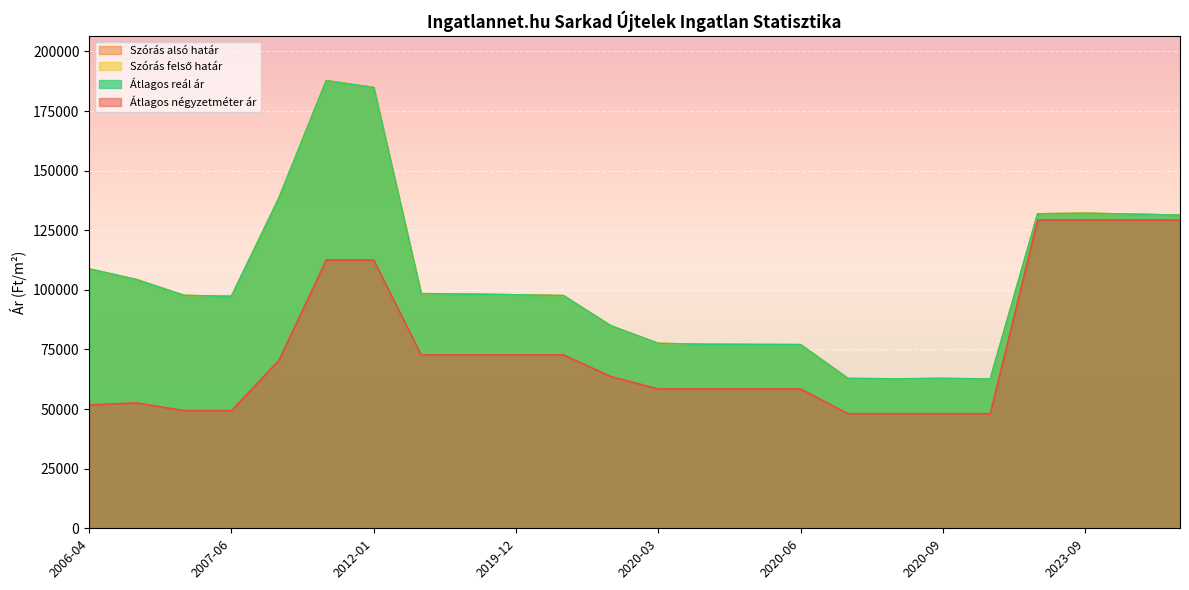

Between 2019-11 and 2019-12, which series saw the biggest shift?

Szórás alsó határ